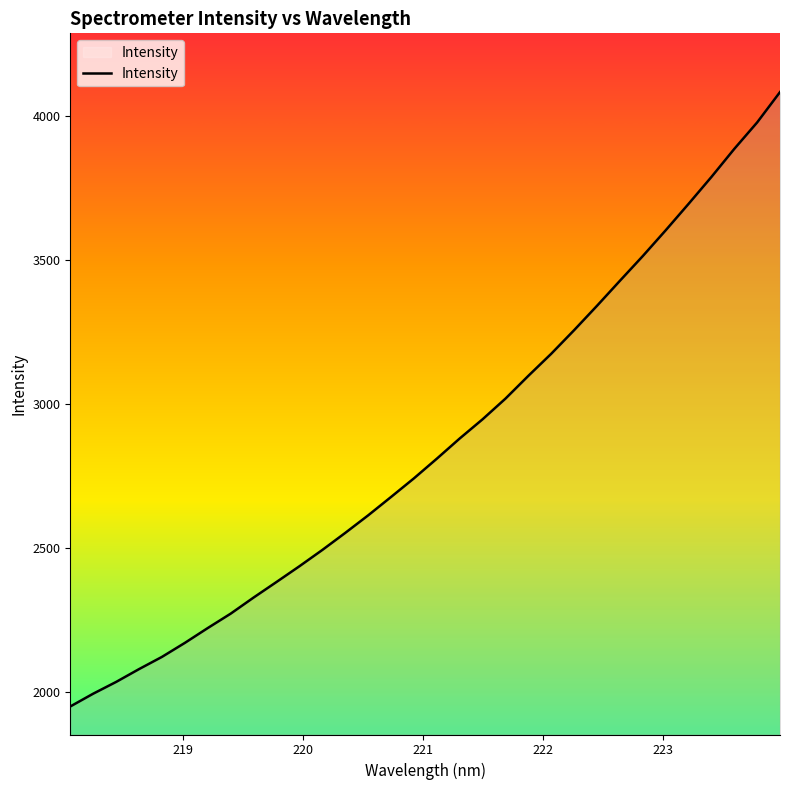

What is the greatest value displayed?

4083.5